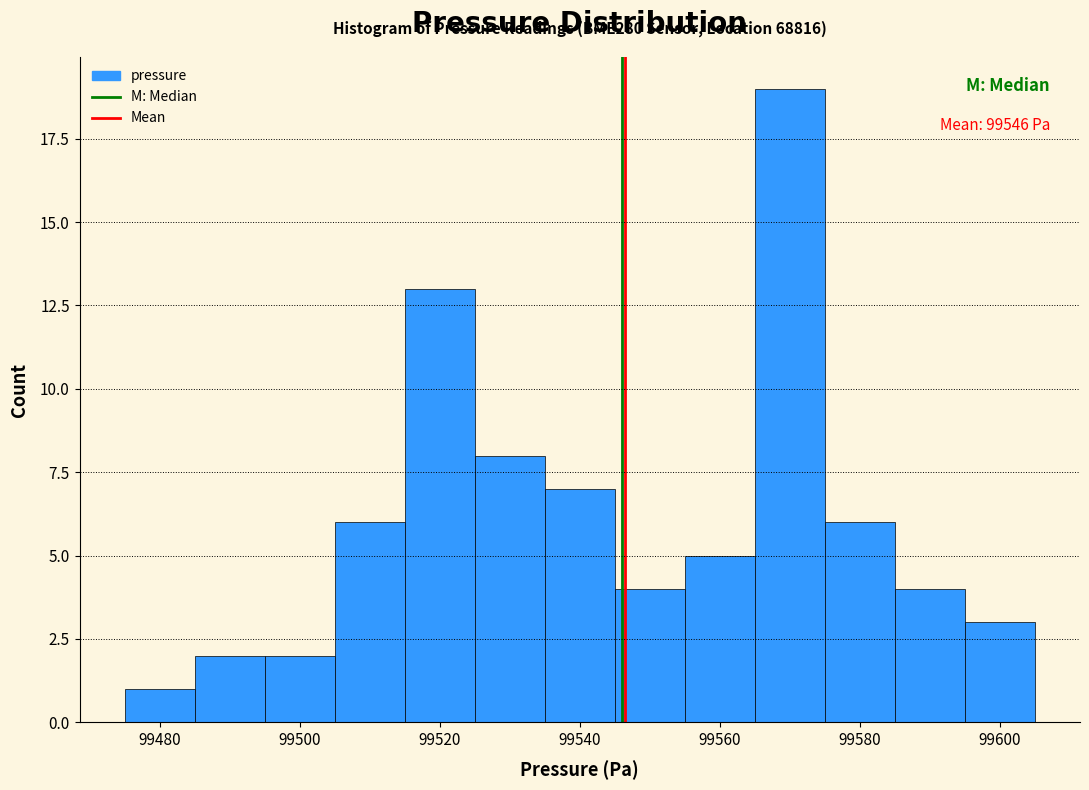

Which range on the x-axis has the tallest bar?

99565 to 99575